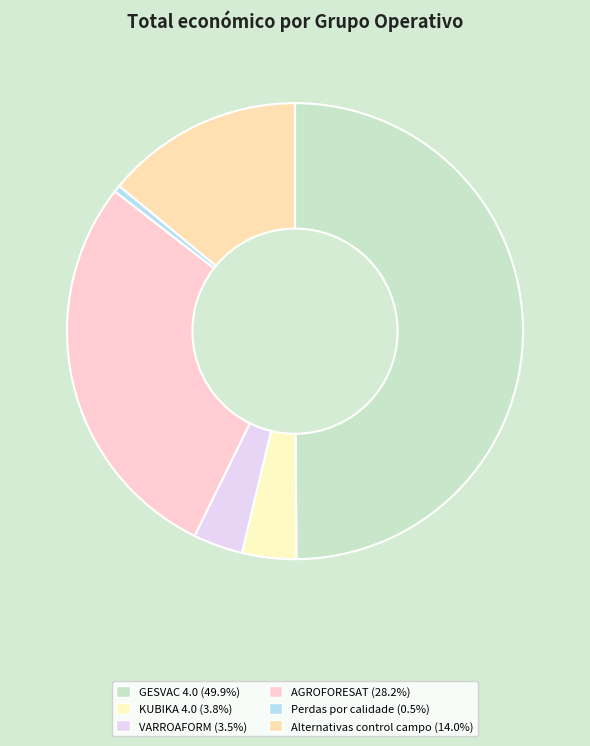

Is there a majority slice in this chart?

No